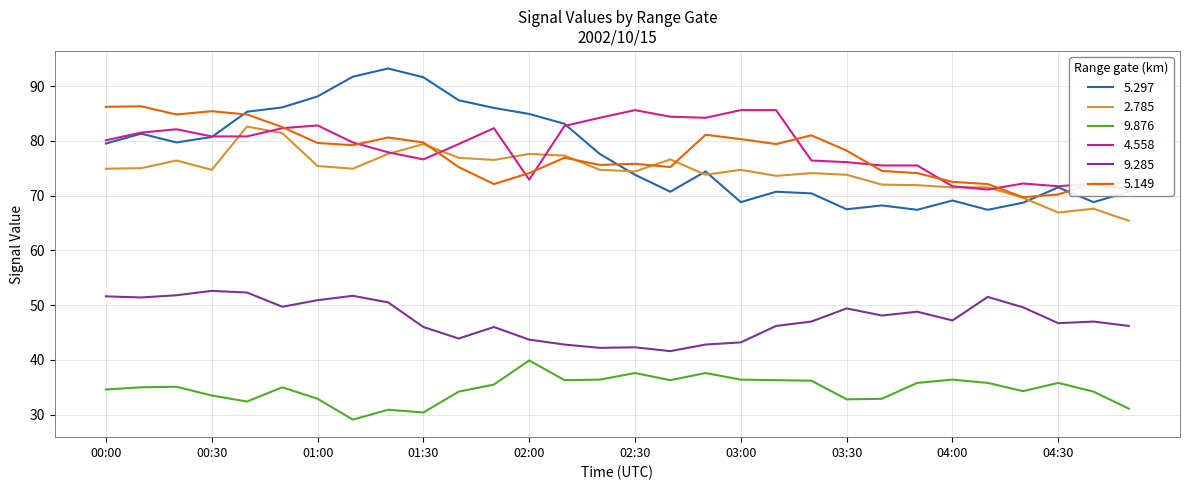

What is the total value across all series at 02:00?

393.1